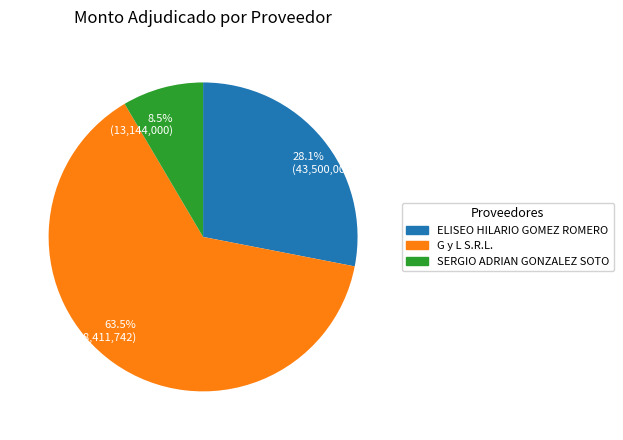

To the nearest percent, what is the difference between the largest and smallest slice percentages?

55%